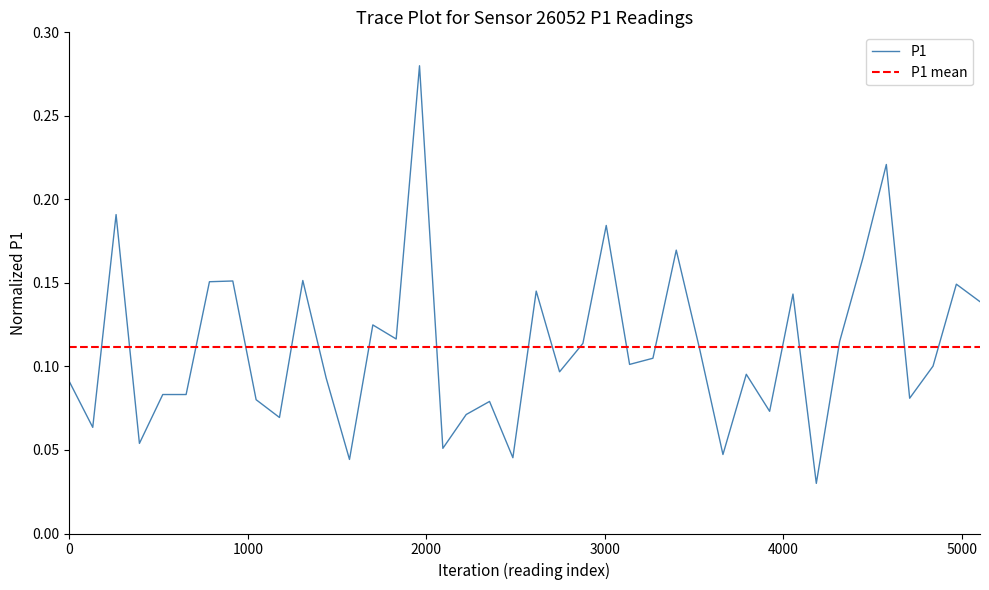

How many series are shown in this chart?

1